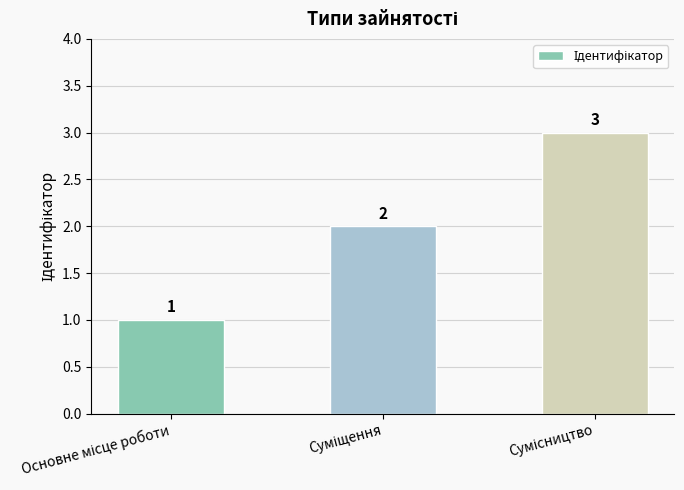

How many values are between 1 and 3?

3